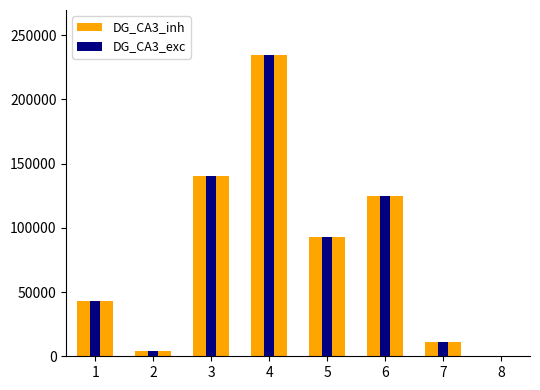

Reading left to right, list all the values displayed in this chart.

DG_CA3_inh: 1=42724.1	2=4000.0	3=140734.4	4=234475.0	5=92630.6	6=125014.0	7=11489.0	8=34.4
DG_CA3_exc: 1=42724.1	2=4000.0	3=140734.4	4=234475.0	5=92630.6	6=125014.0	7=11489.0	8=34.4